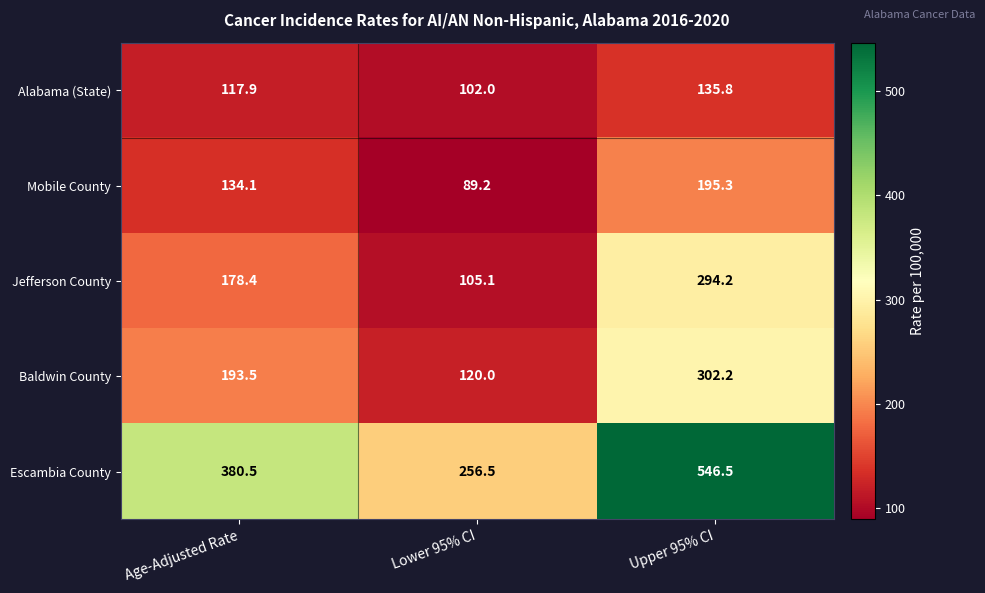

At which label does Baldwin County first exceed 193?

Age-Adjusted Rate